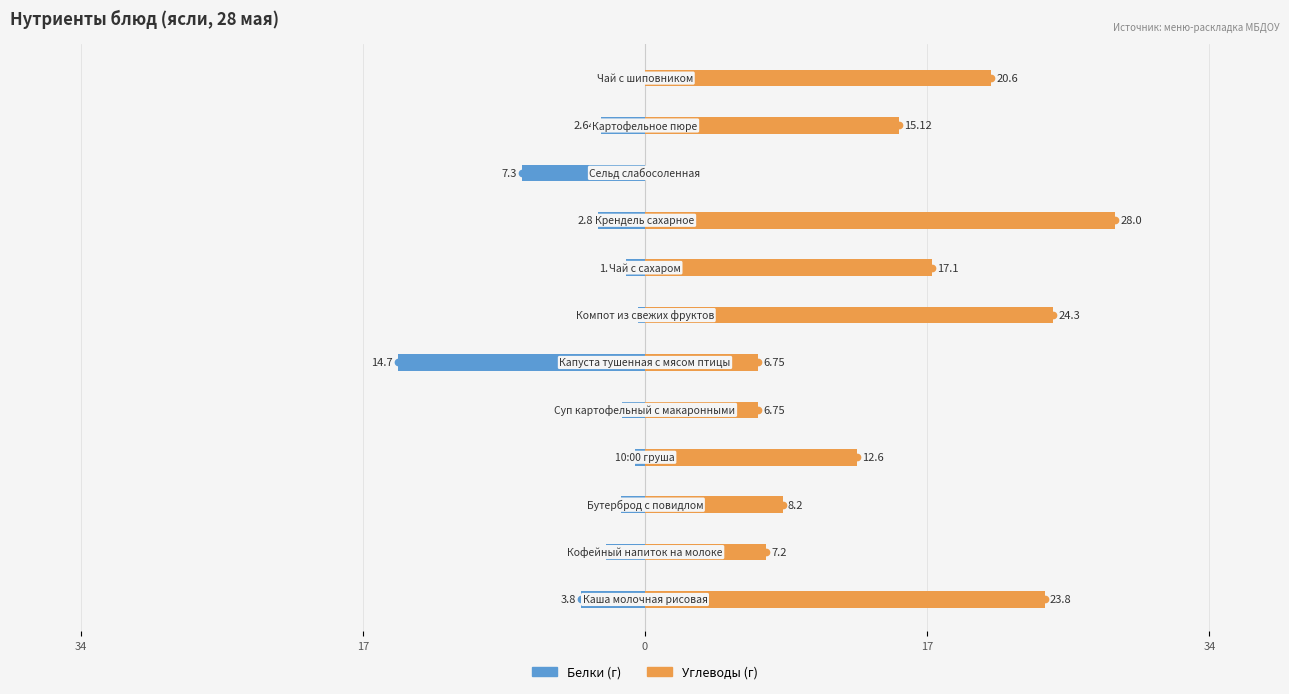

How many groups of bars are there?

12